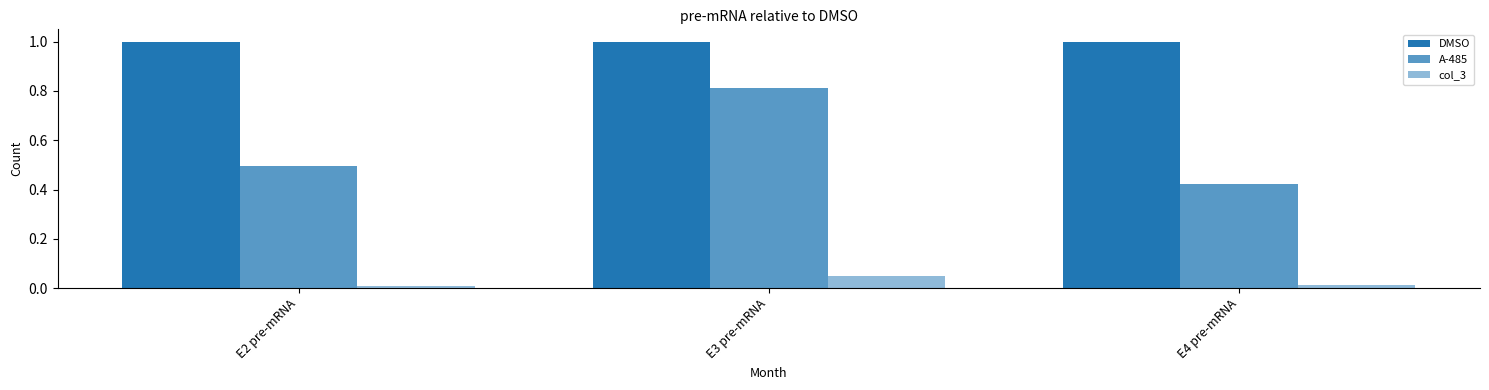

The value of DMSO at E3 pre-mRNA is 0.4. True or false?

False